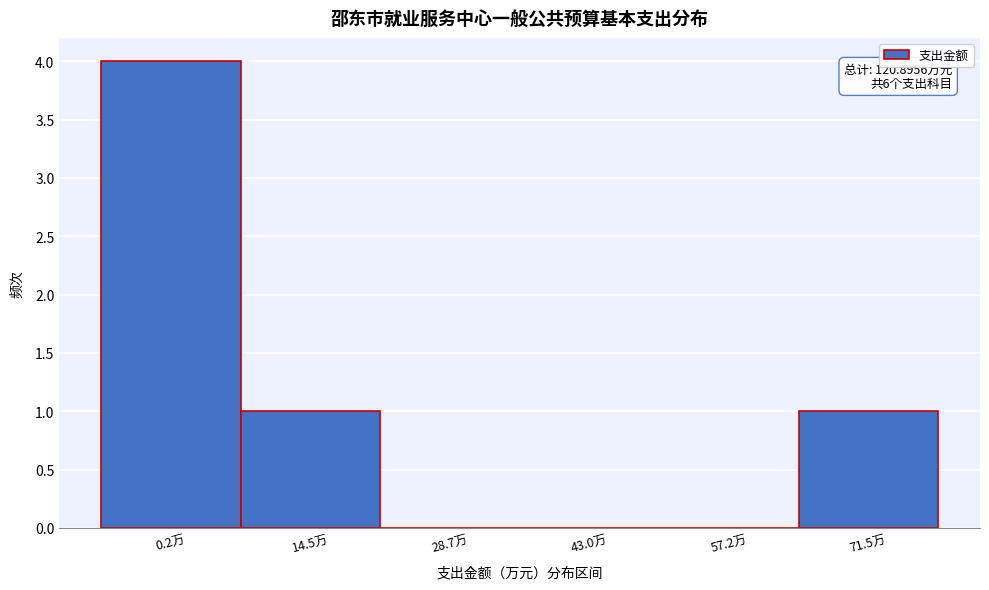

Reading right to left, what are all the values shown in this chart?

71.5万=1	57.2万=0	43.0万=0	28.7万=0	14.5万=1	0.2万=4